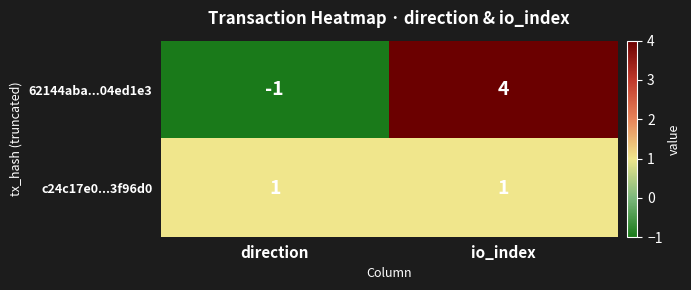

Which series has the largest range (max minus min)?

62144aba...04ed1e3